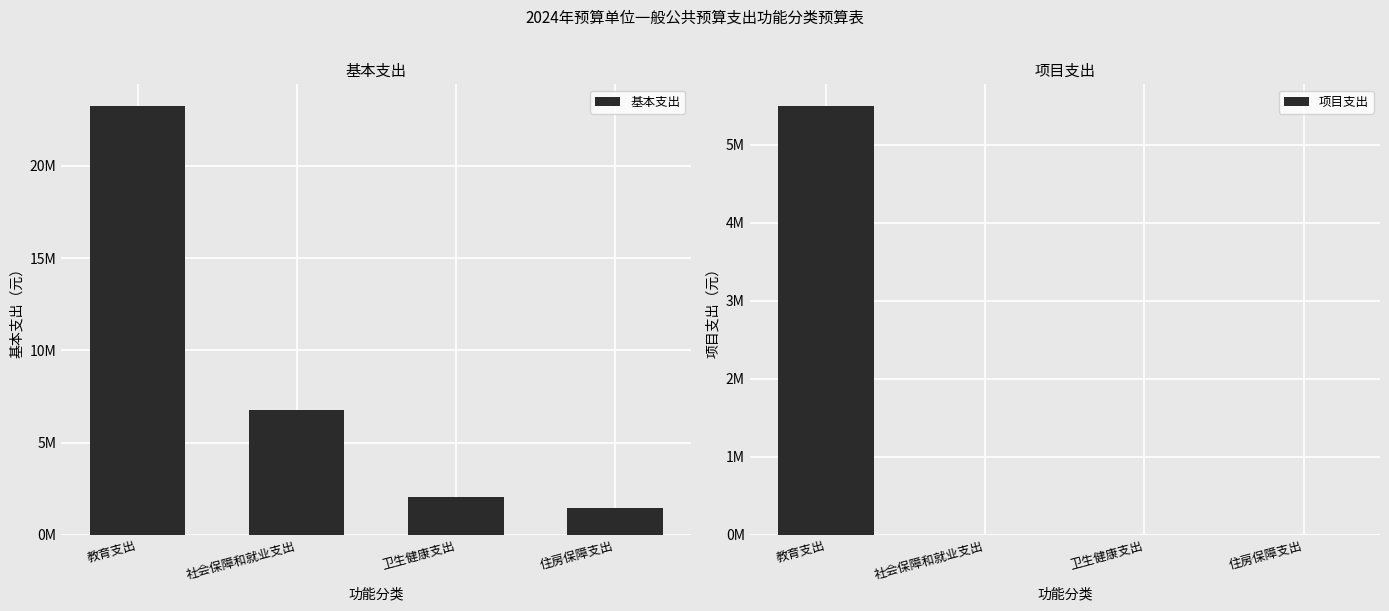

What is the difference between the maximum and second lowest values in the 项目支出 series?

5496823.6